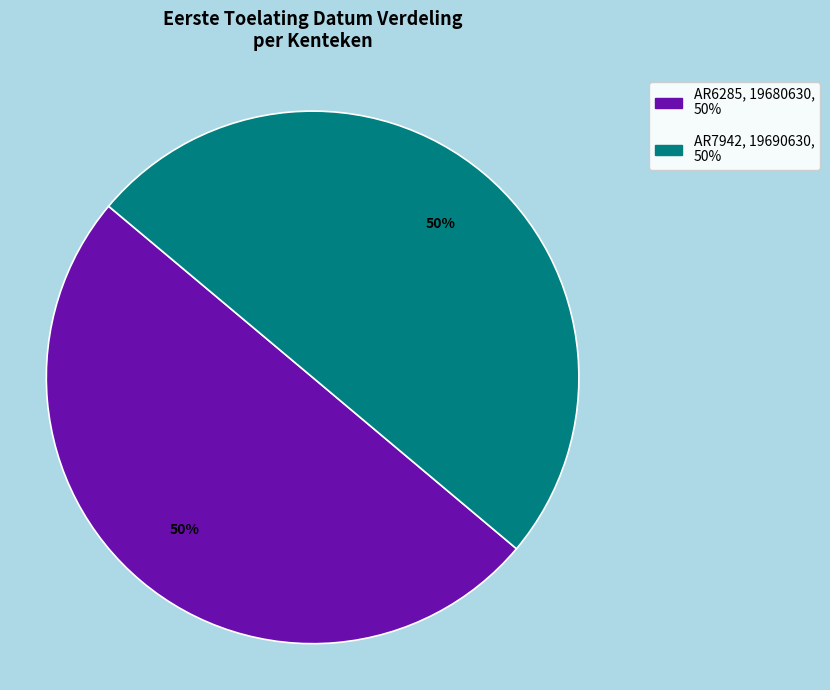

To the nearest percent, what percentage of the pie is AR6285?

50%